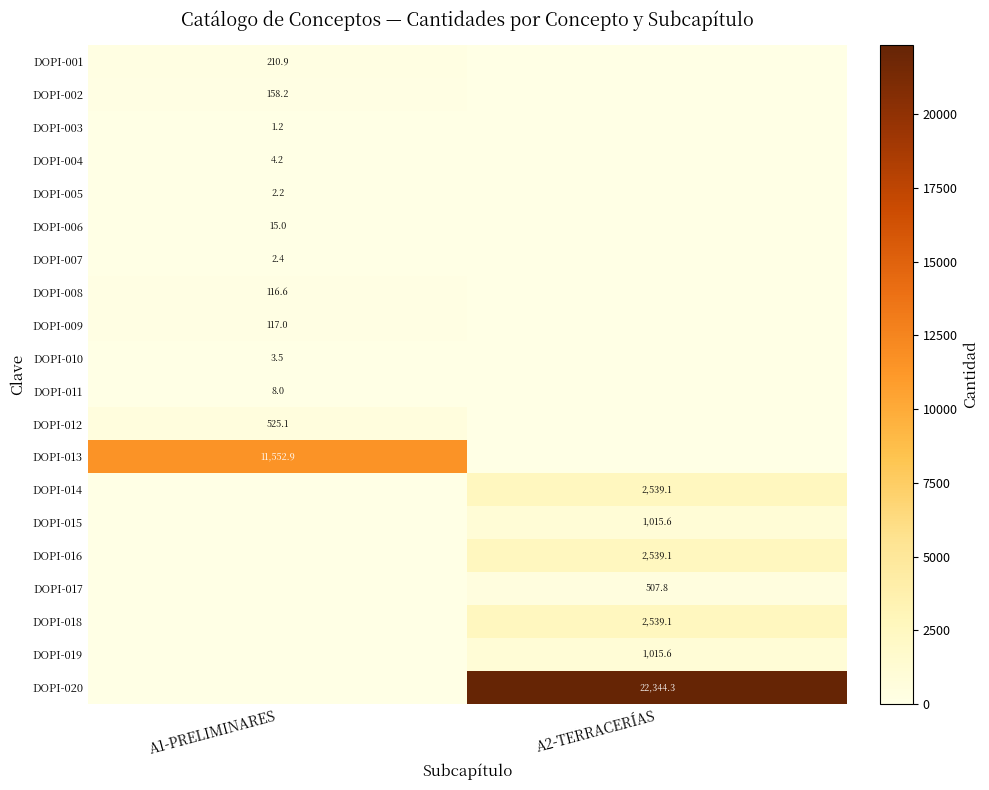

Is it true that DOPI-003 equals 1.2 at A1-PRELIMINARES?

True